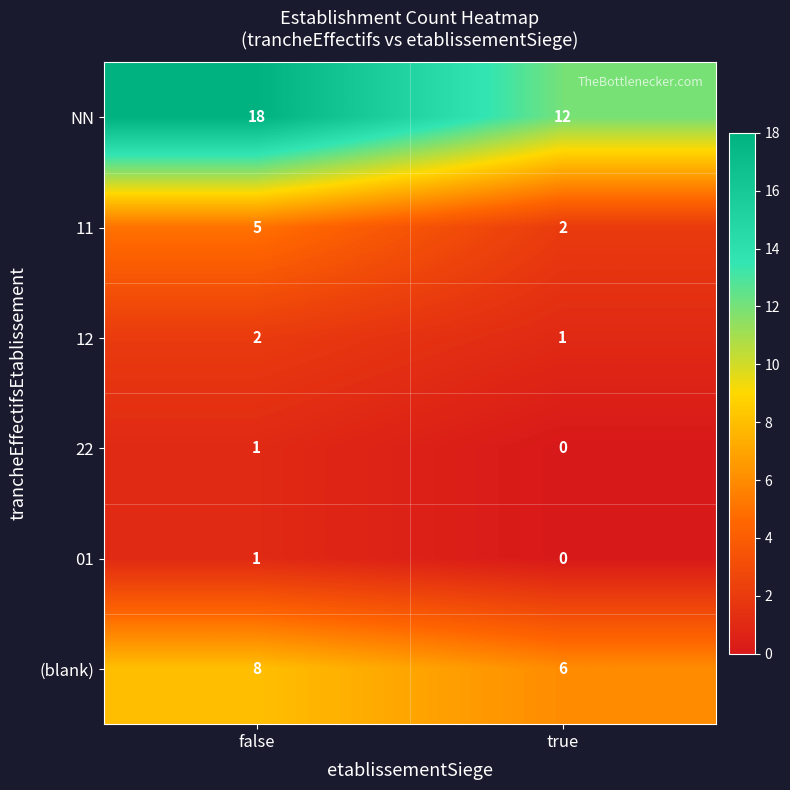

Which series has the widest spread of values?

NN